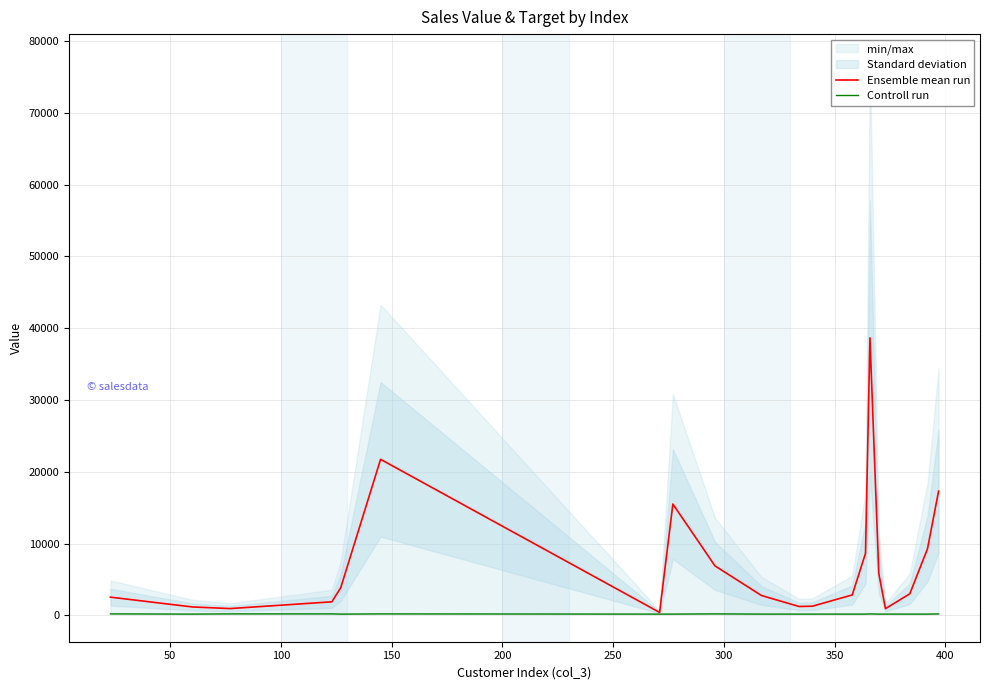

Is it true that Ensemble mean run equals 3375.2 at 0?

False